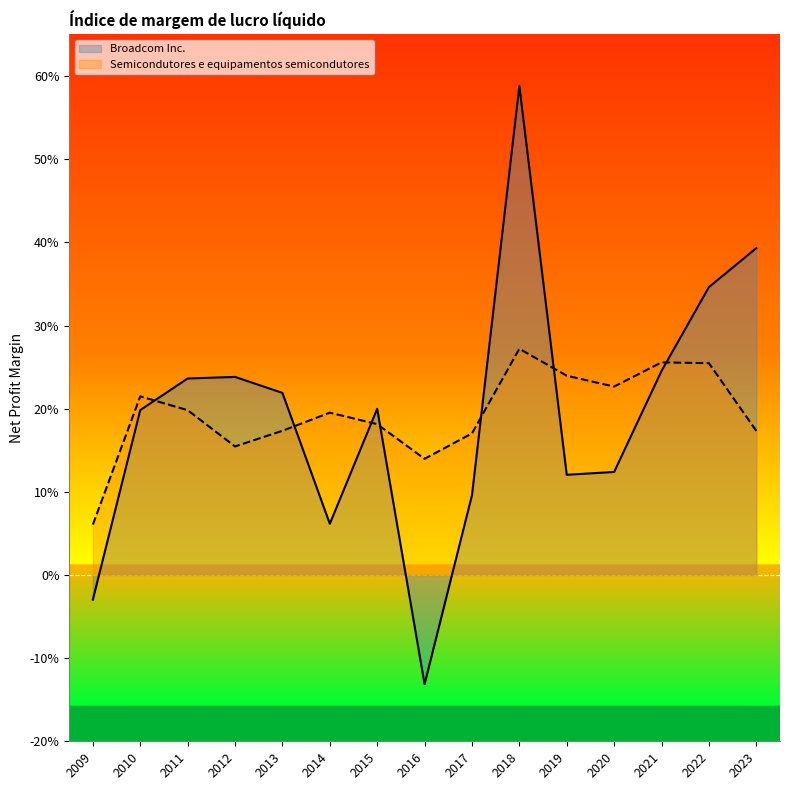

True or false: Broadcom Inc. has a value of 0.1 at 2019.

True